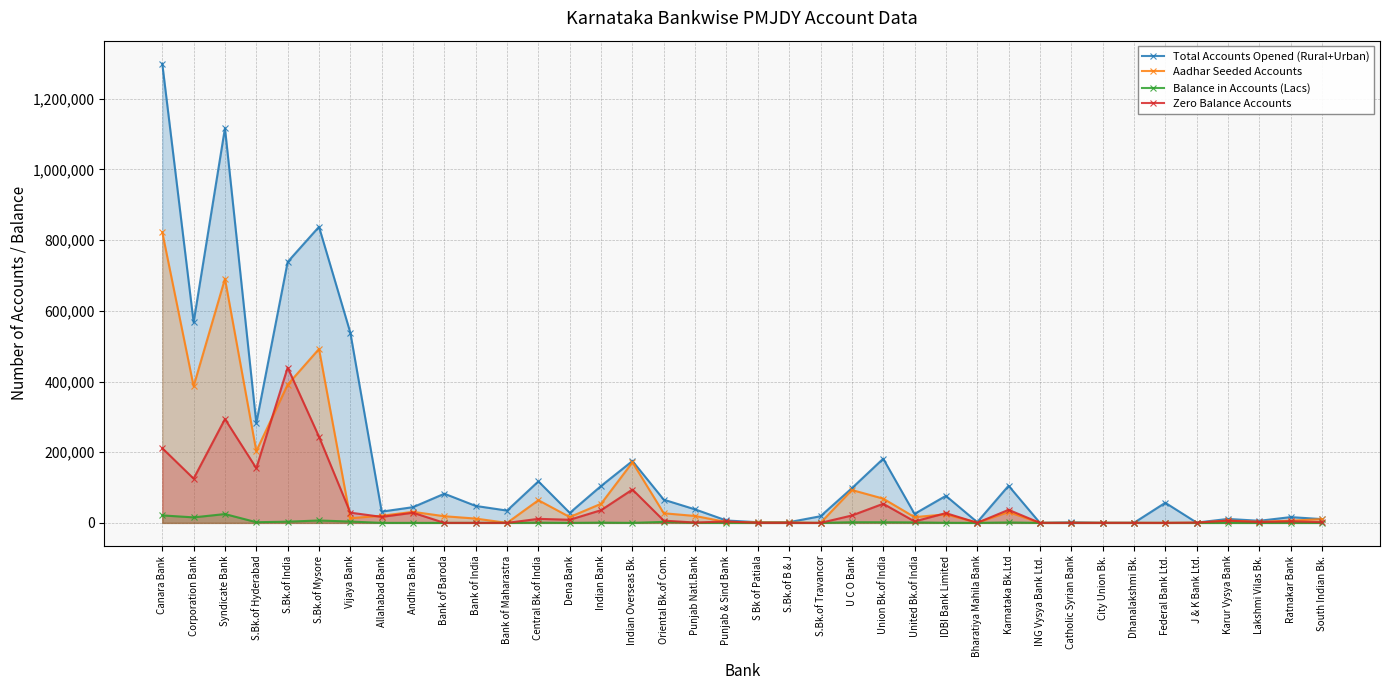

What is the sum of all Zero Balance Accounts values?

1865566